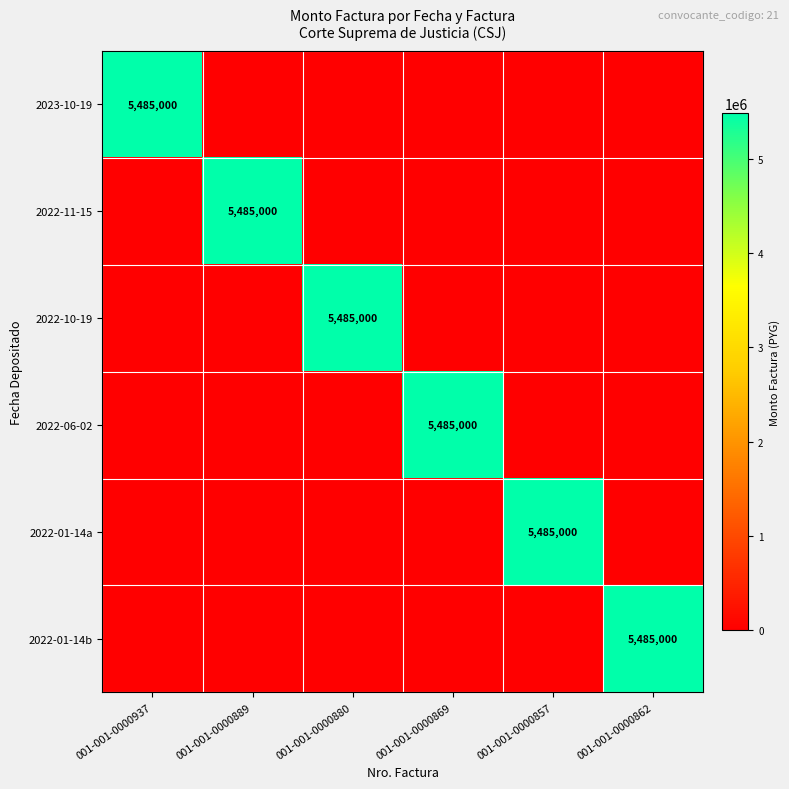

Which category has the highest value across all series?

001-001-0000937